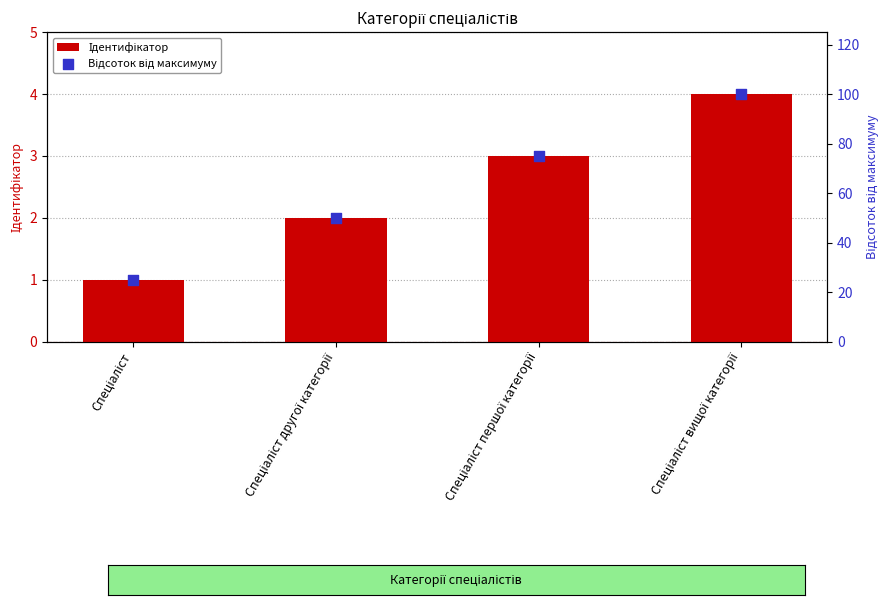

Which series reaches the minimum Y coordinate?

Ідентифікатор